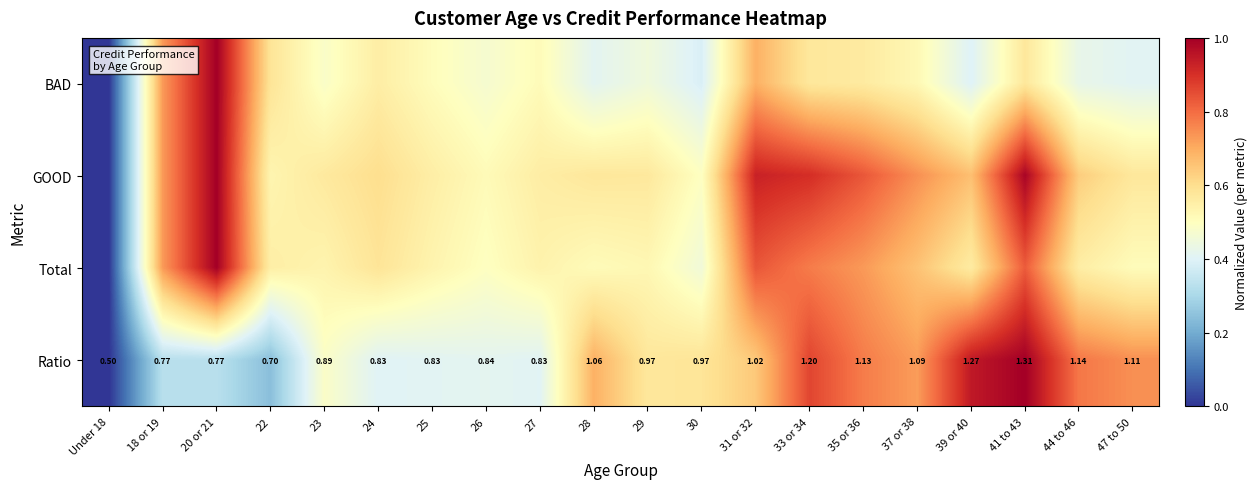

How many values in the BAD series exceed 0?

19